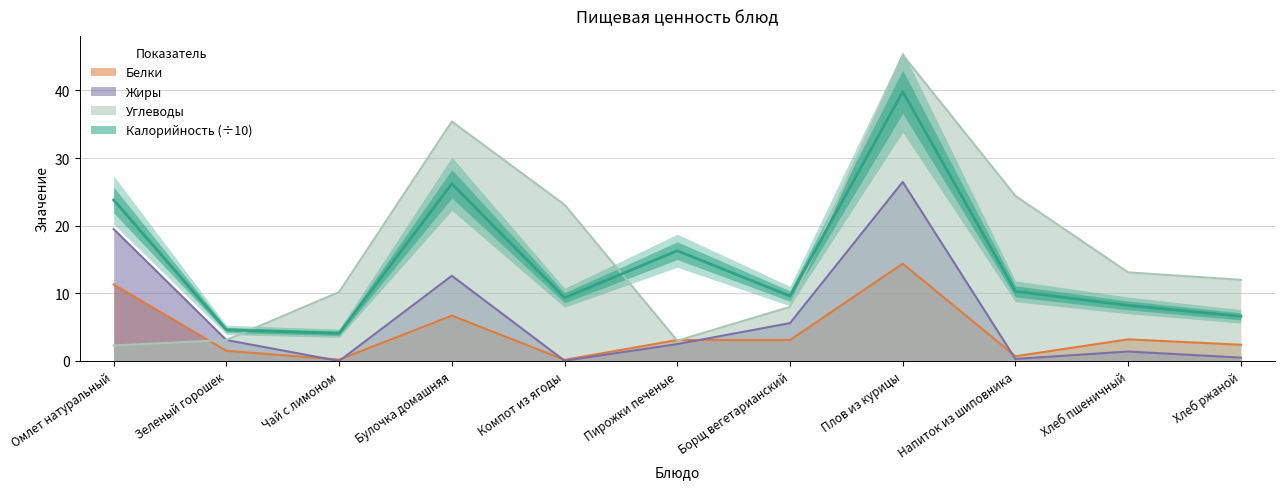

What is the value of the Белки point at the 11th from the left?

2.4